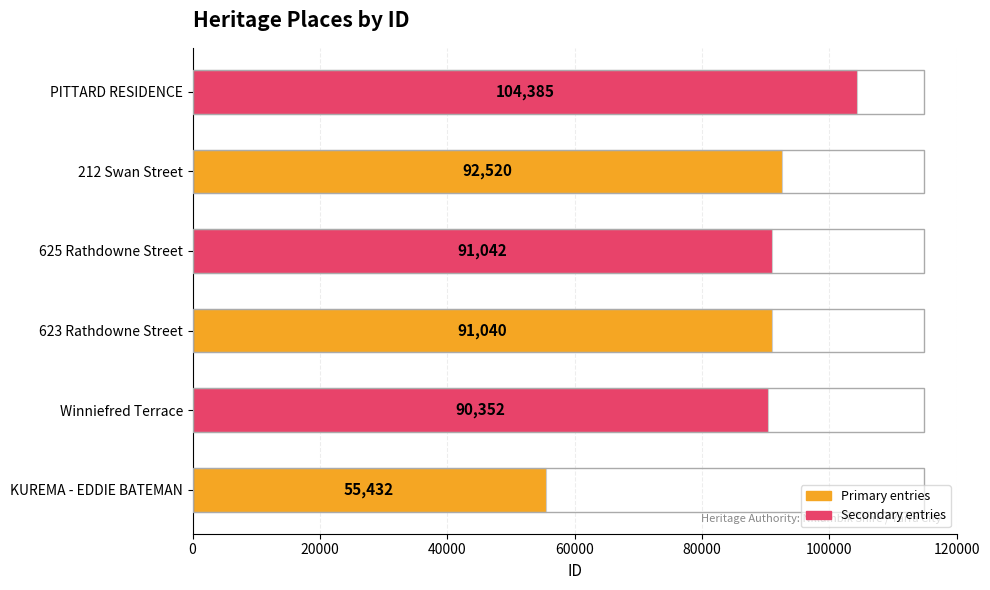

Is it true that the value at 212 Swan Street is 92520?

True